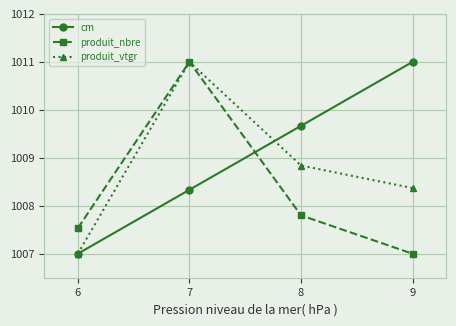

What is the lowest value of the produit_vtgr series?

1007.0